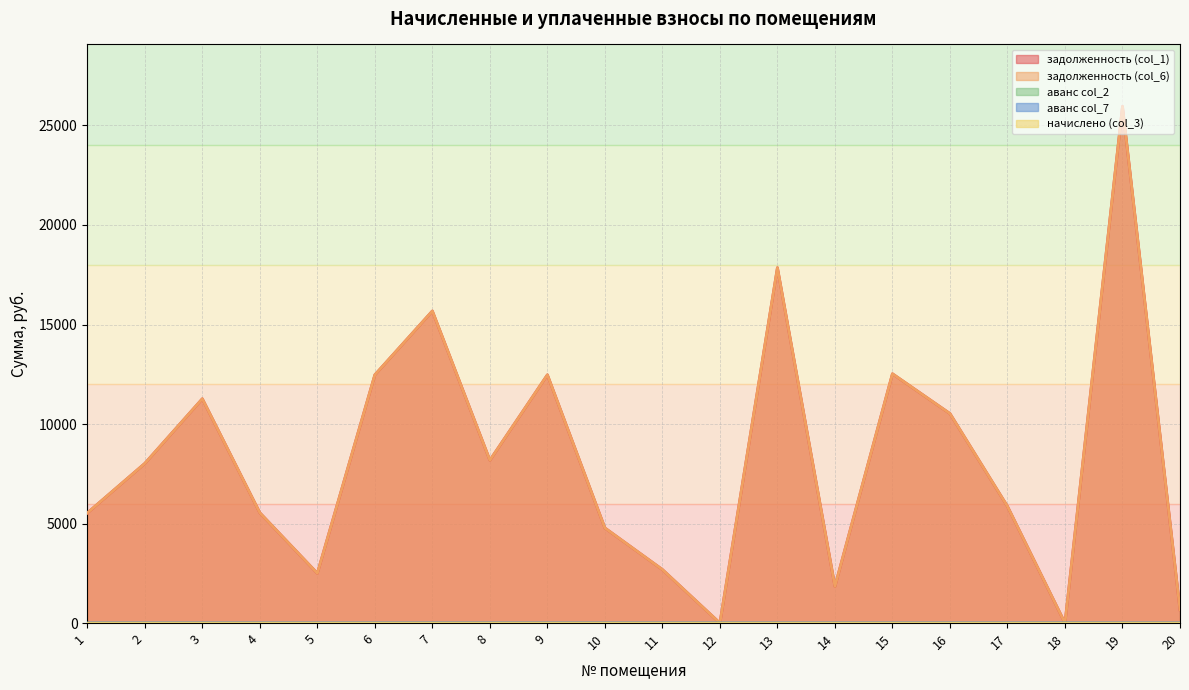

True or false: задолженность (col_6) has more than 0 points higher than both neighbors.

True